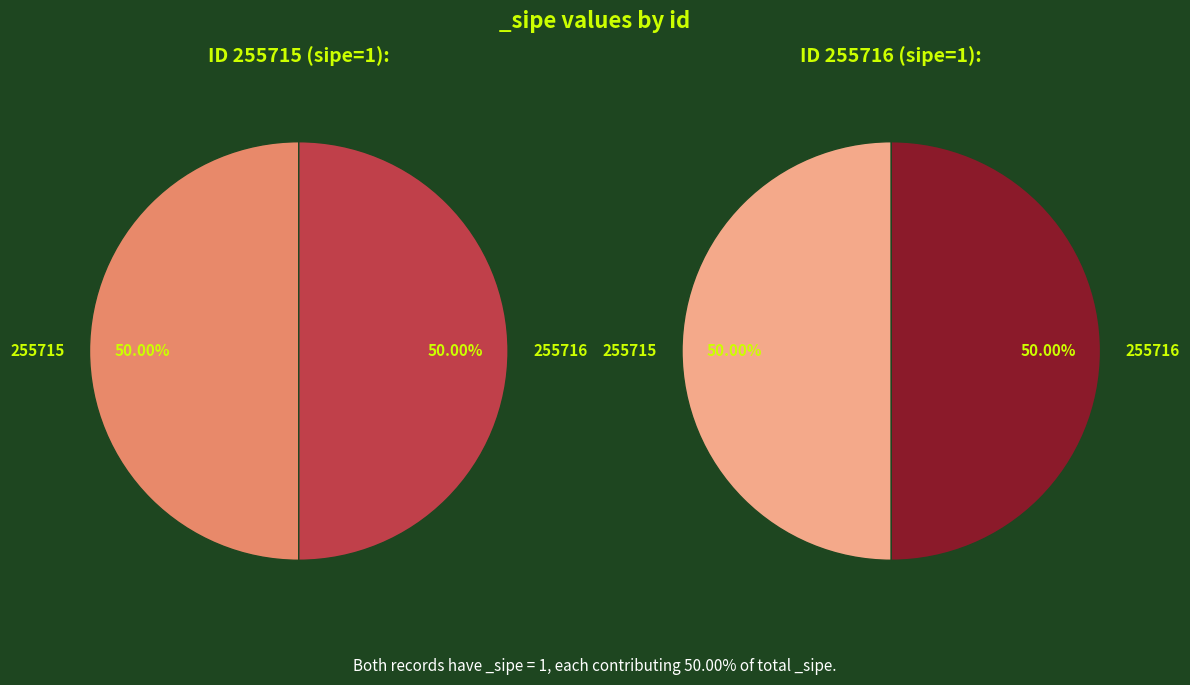

What is the ratio of the value at 255715 to the value at 255716?

1.0